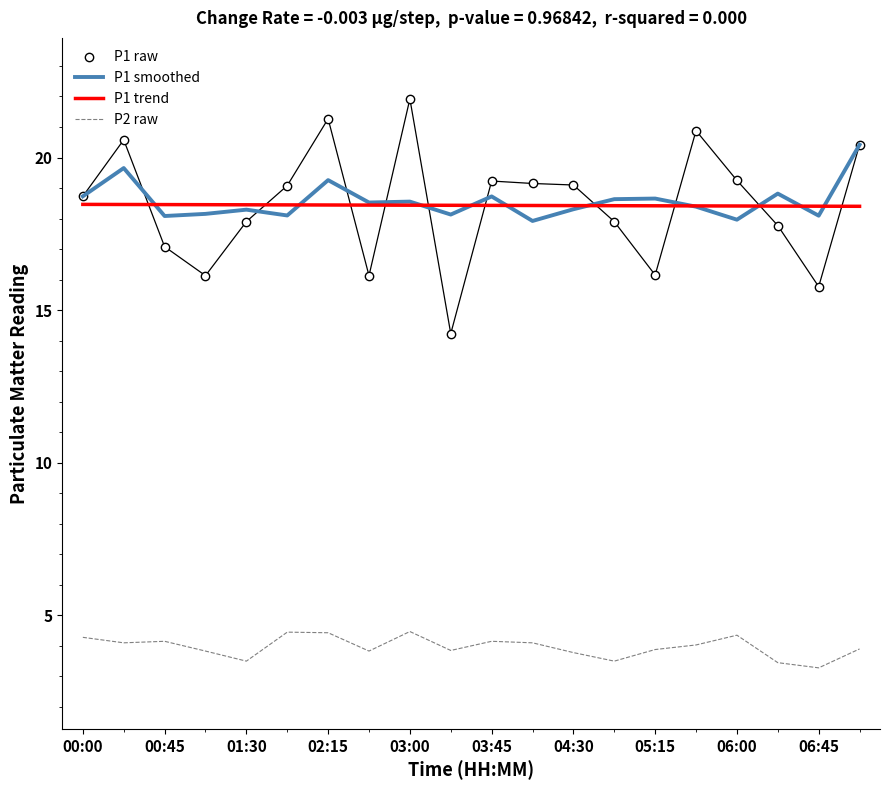

What is the minimum value shown in the chart?

3.3